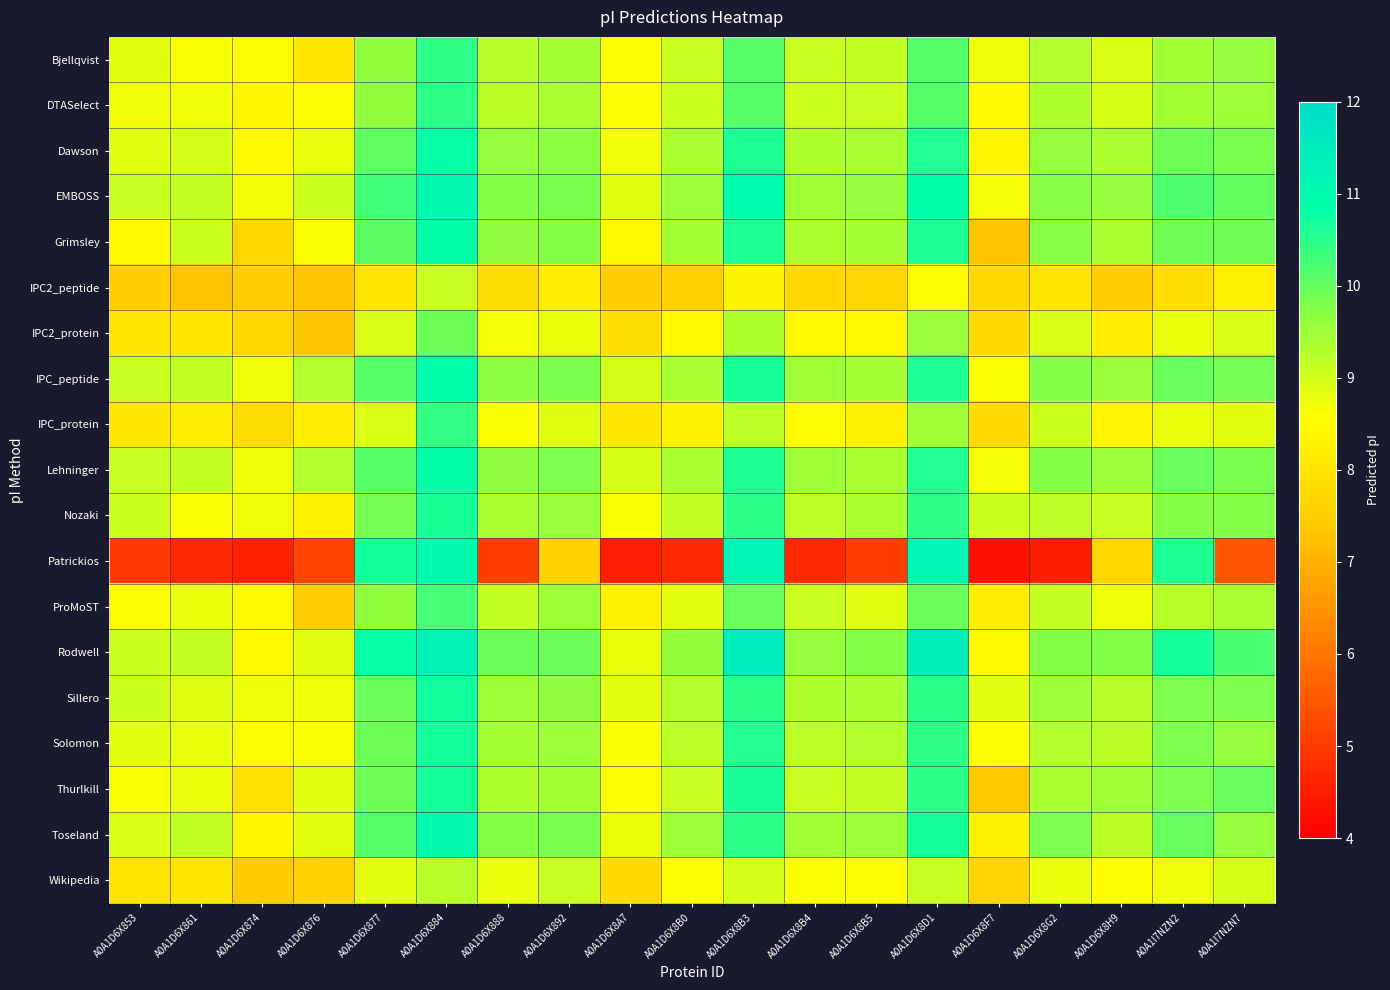

List the series in order of their peak value, highest first.

Rodwell, Patrickios, EMBOSS, Toseland, IPC_peptide, Grimsley, Lehninger, Dawson, Sillero, Solomon, Thurlkill, Nozaki, Bjellqvist, DTASelect, IPC_protein, ProMoST, IPC2_protein, Wikipedia, IPC2_peptide